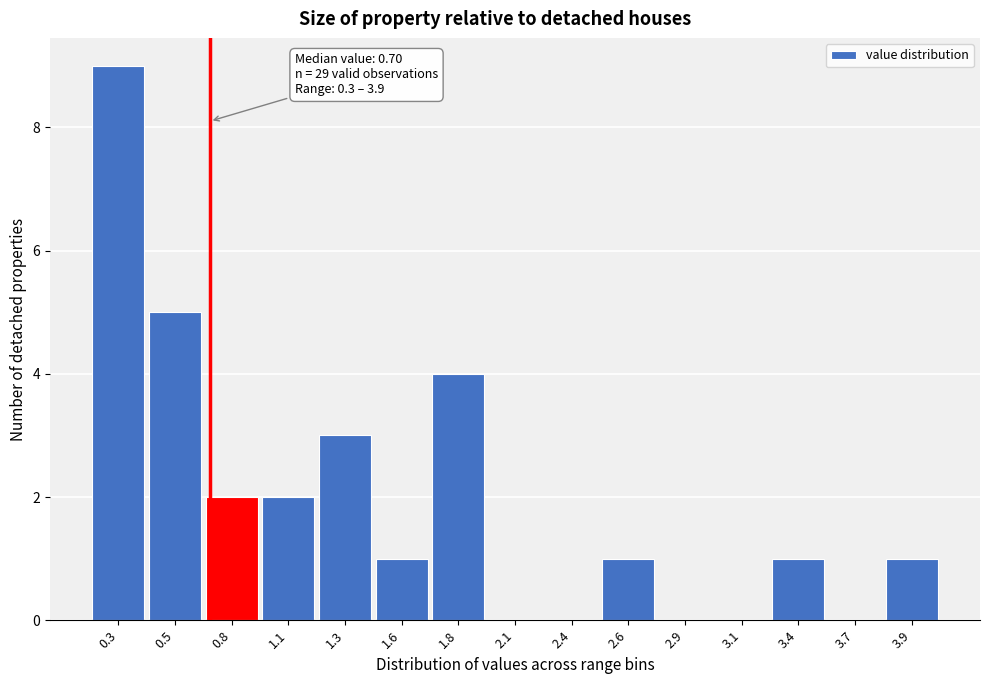

Which range on the x-axis has the tallest bar?

0.15 to 0.41